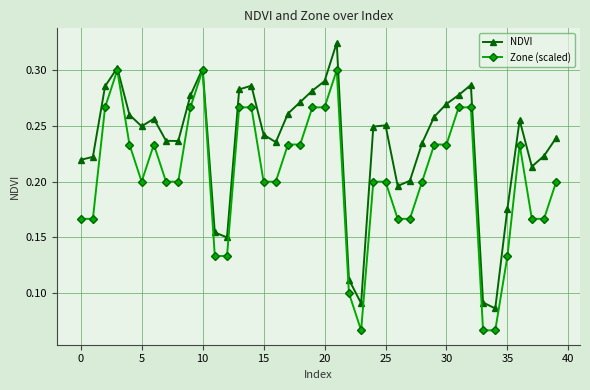

At how many categories does at least one series exceed 0?

40